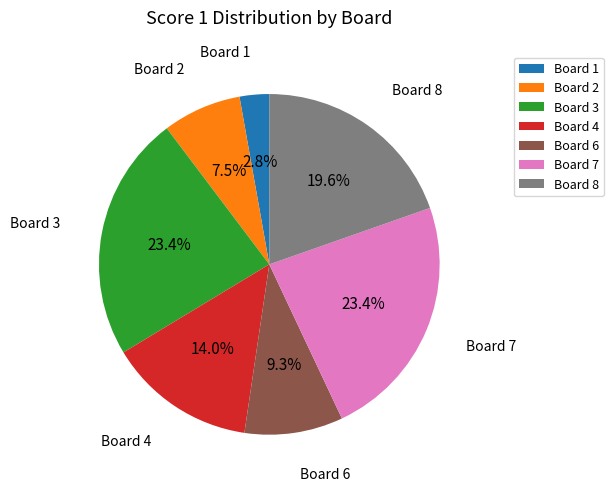

How many slices are in this pie chart?

7